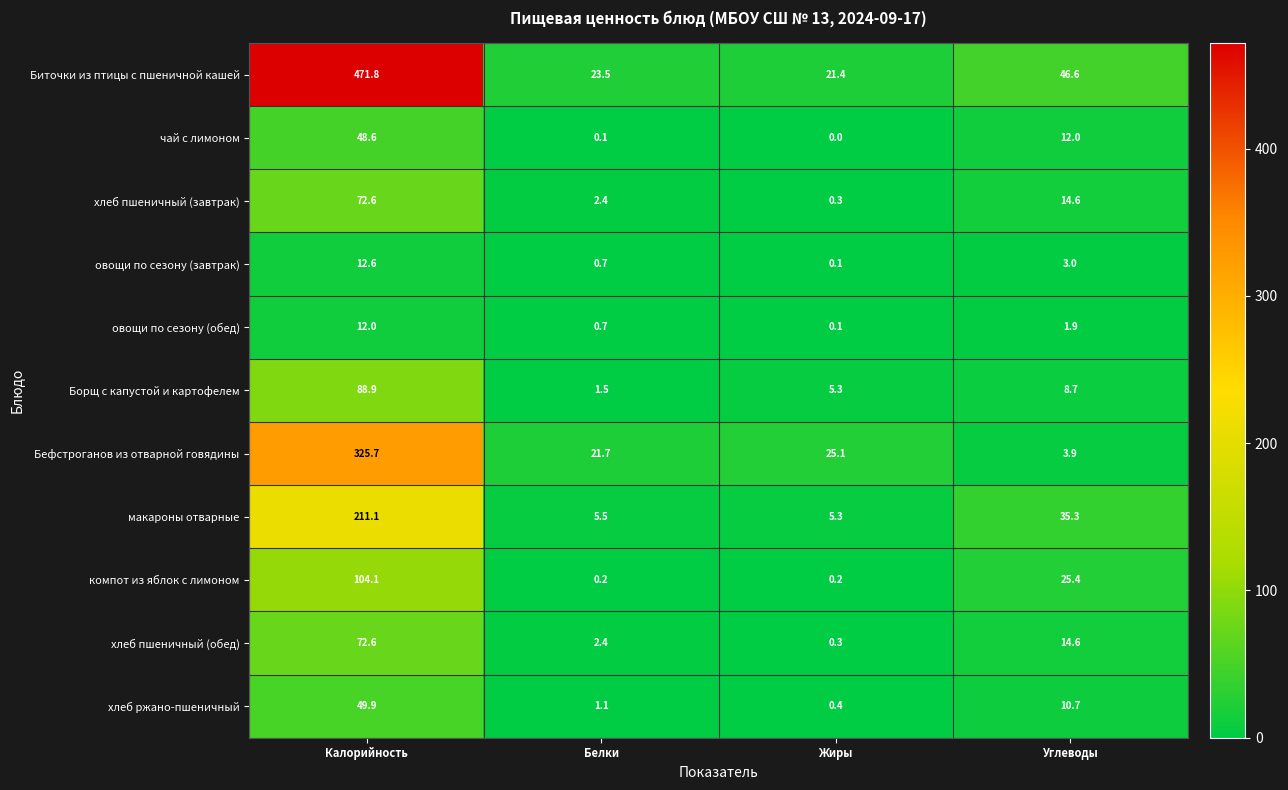

Count the number of categories in the chart.

4